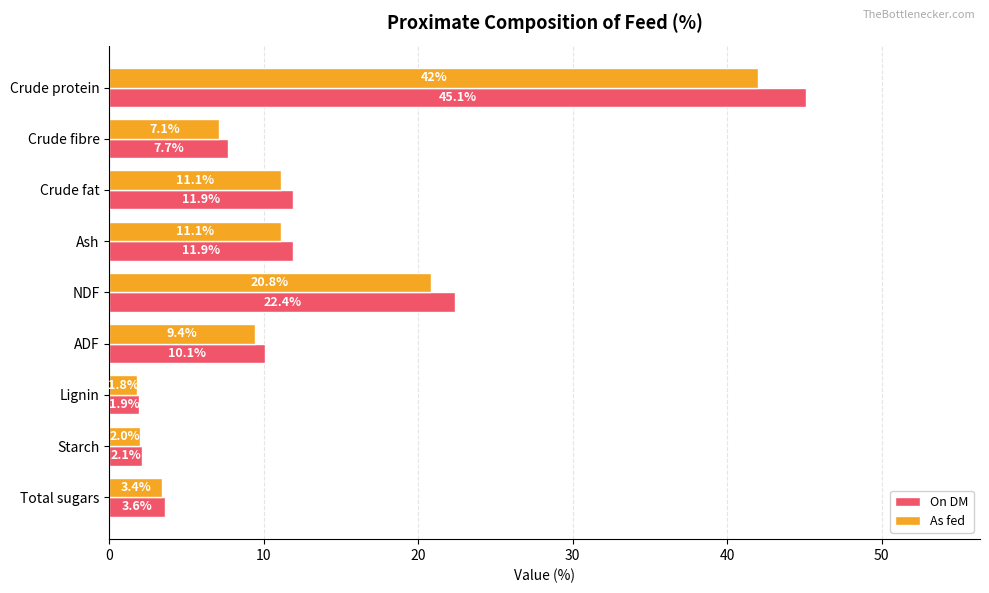

Rank the series at Lignin from lowest to highest value.

As fed, On DM